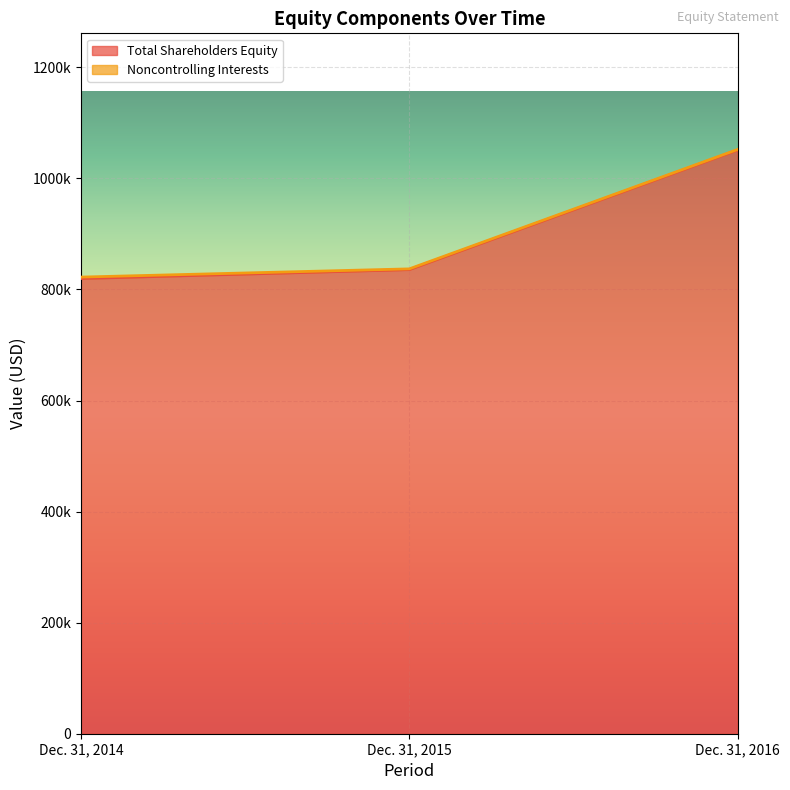

What is the maximum value shown in the chart?

1050946